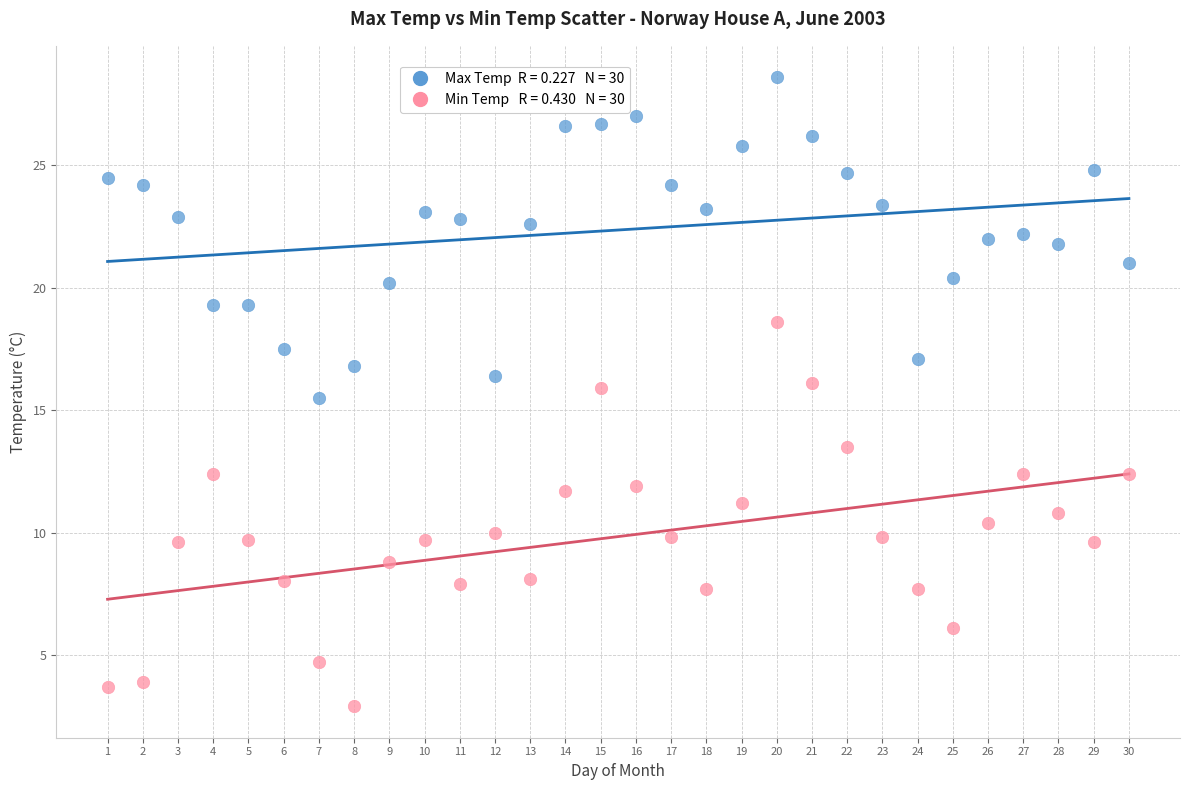

Across all series, what Y value is closest to 15?

15.5